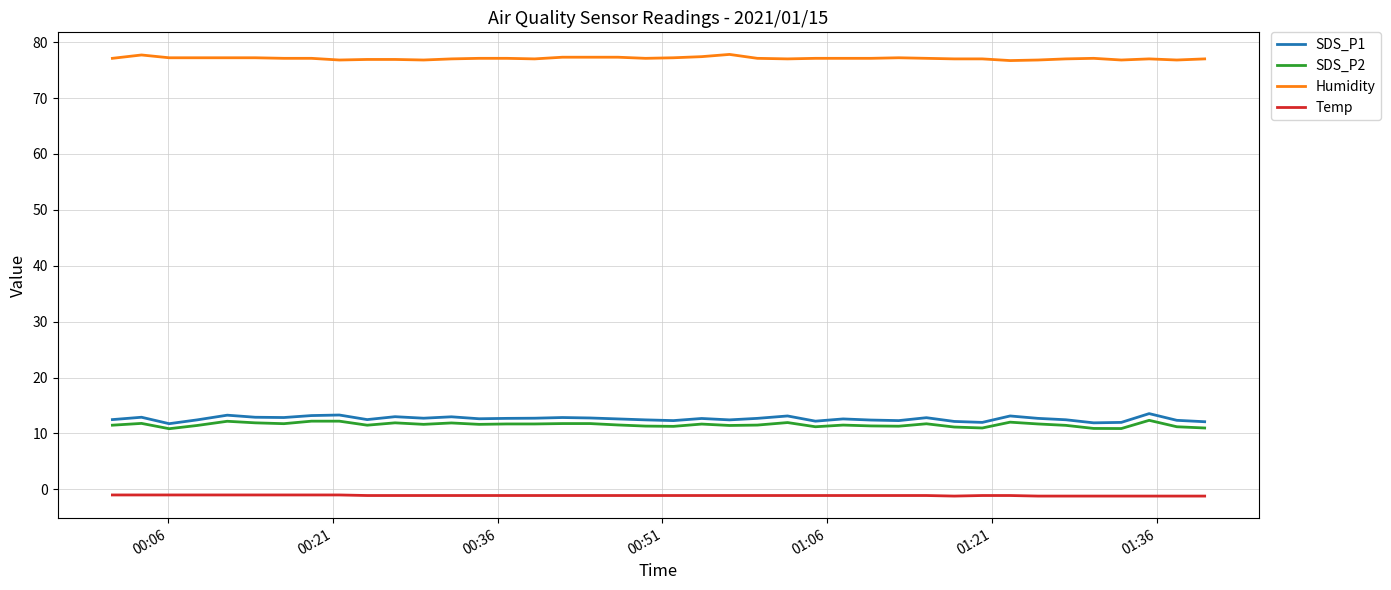

What is the highest value of the Humidity series?

77.8